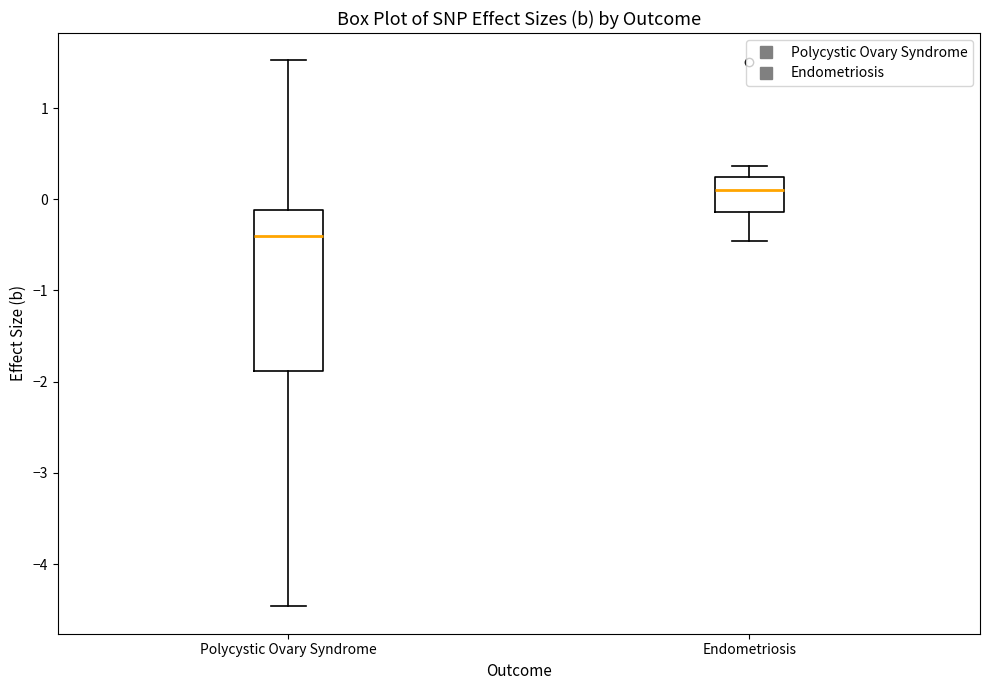

Which box's median line is the lowest?

Polycystic Ovary Syndrome